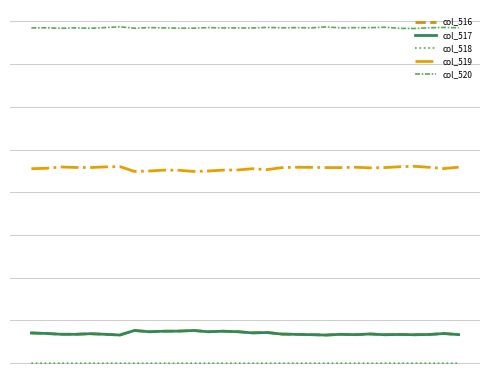

Where is col_517 nearest to the value 3558?

15